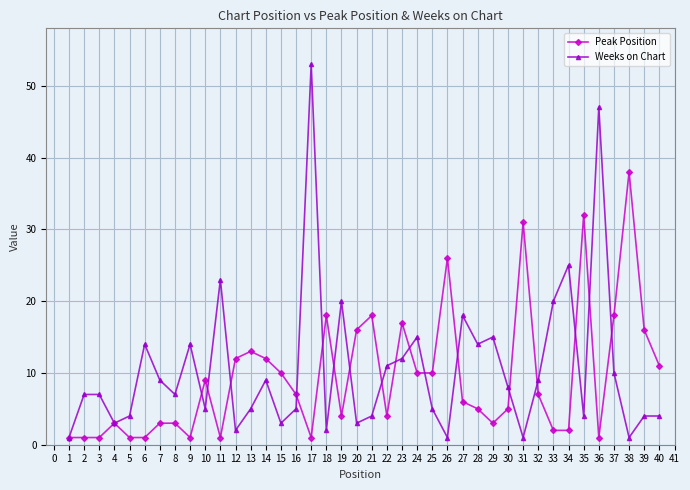

Is it true that Weeks on Chart equals 39 at 10?

False